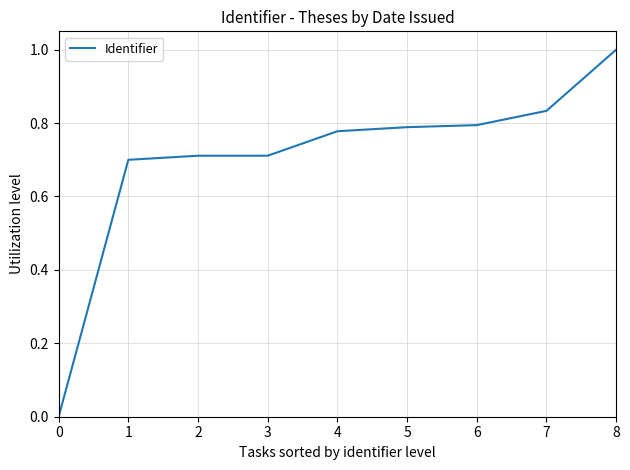

What is the difference between the values at 3 and 4?

0.1